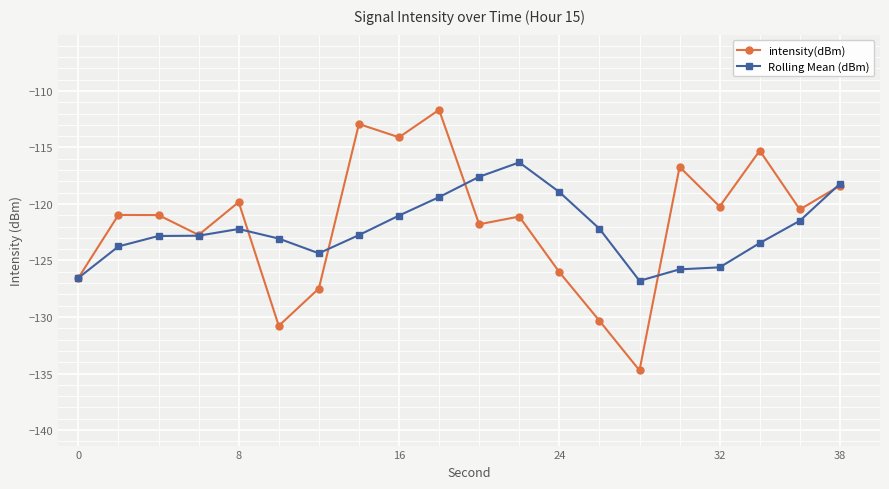

What is the highest value of the intensity(dBm) series?

-111.7